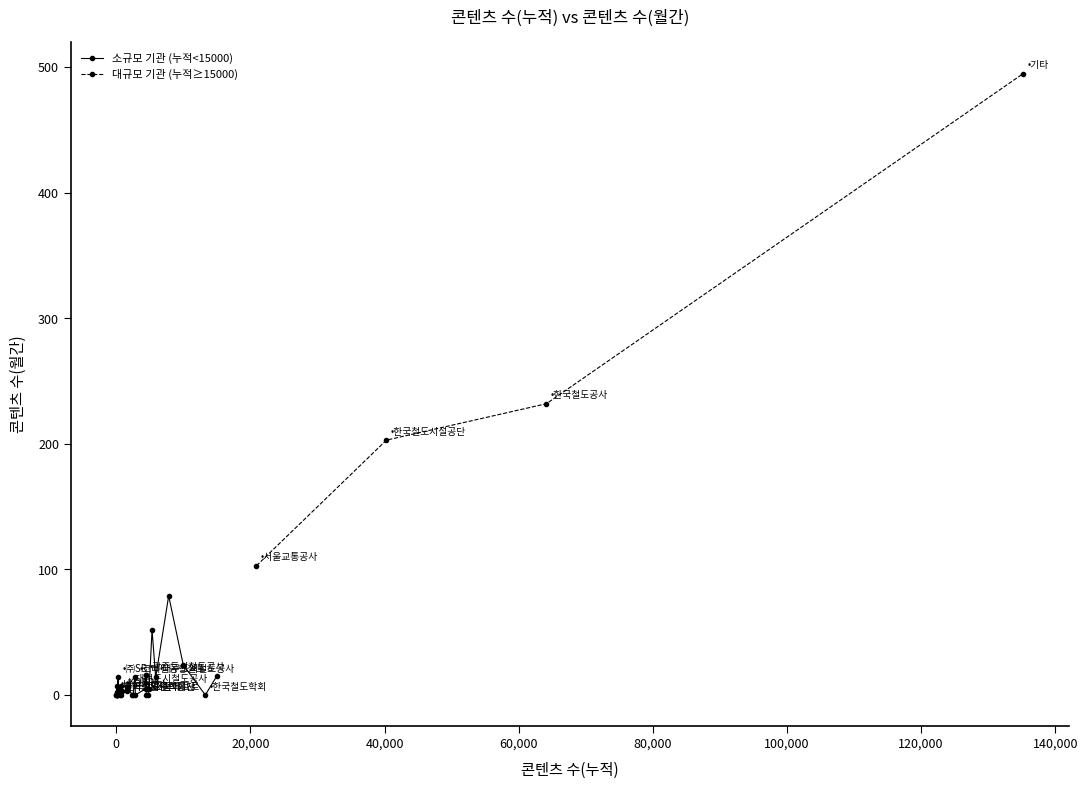

True or false: the data shows 14 at 4.

True